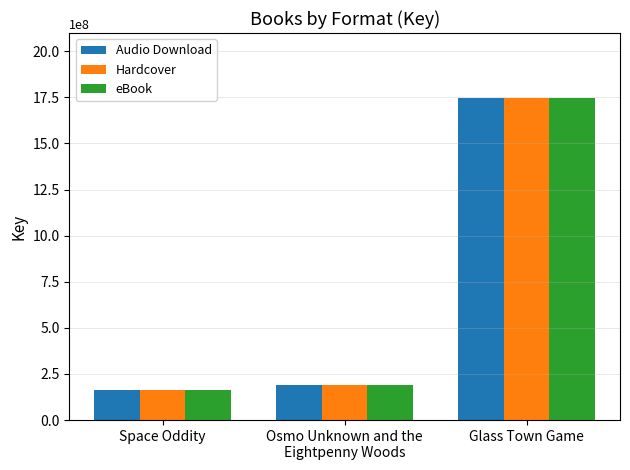

What is the label of the 2nd bar from the right?

Osmo Unknown and the
Eightpenny Woods